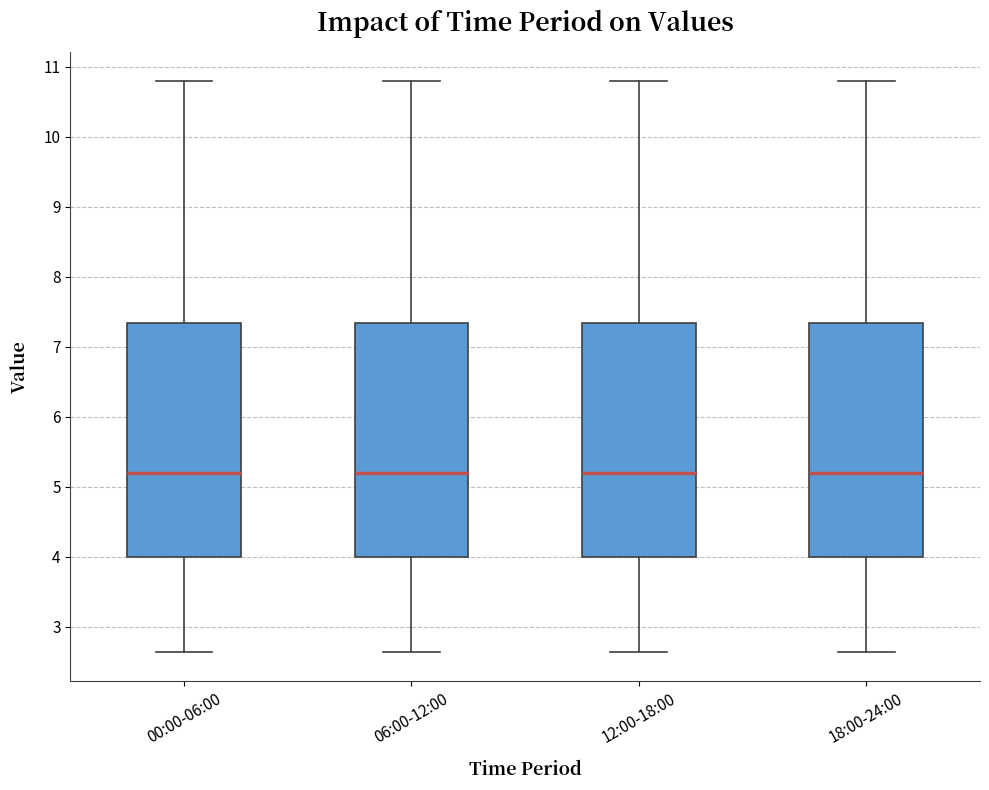

Reading left to right, read every box against the y-axis: the position of its median line, the range the box covers, and the ends of its whiskers. The values are not printed on the chart, so give them approximately, as read against the axis.

00:00-06:00: median 5.2, box 4.0 to 7.3, whiskers 2.6 to 10.8
06:00-12:00: median 5.2, box 4.0 to 7.3, whiskers 2.6 to 10.8
12:00-18:00: median 5.2, box 4.0 to 7.3, whiskers 2.6 to 10.8
18:00-24:00: median 5.2, box 4.0 to 7.3, whiskers 2.6 to 10.8